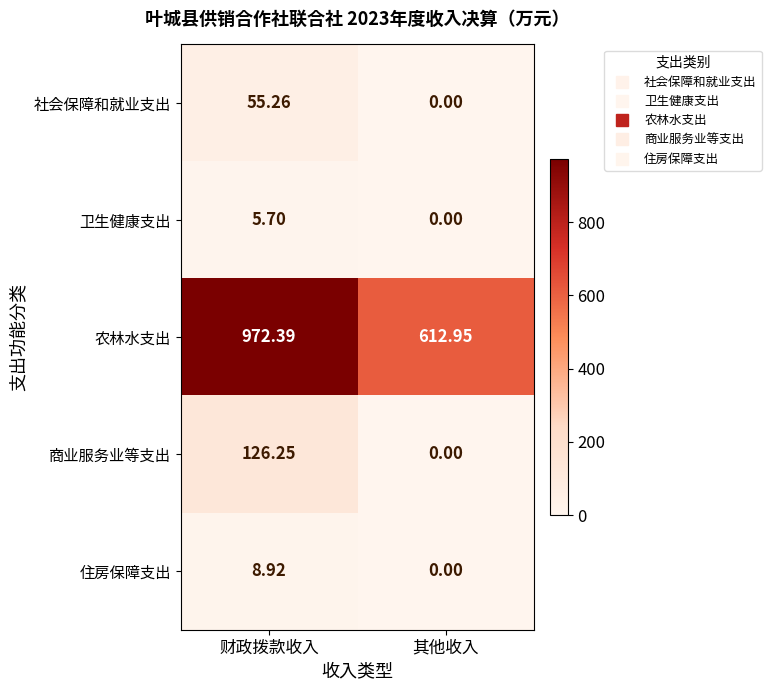

Which category has the lowest value across all series?

其他收入